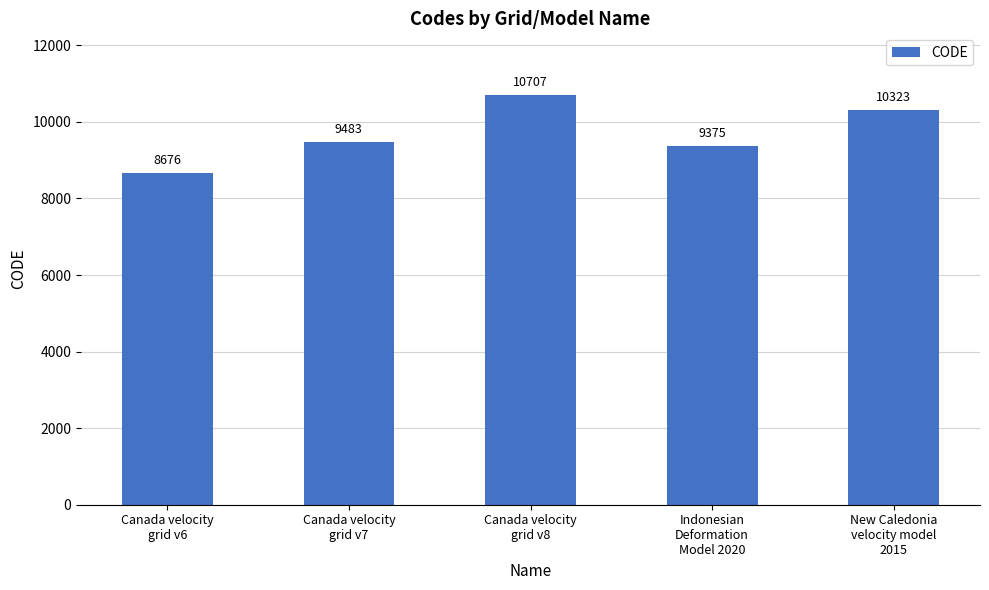

What is the value of the 2nd bar from the left?

9483